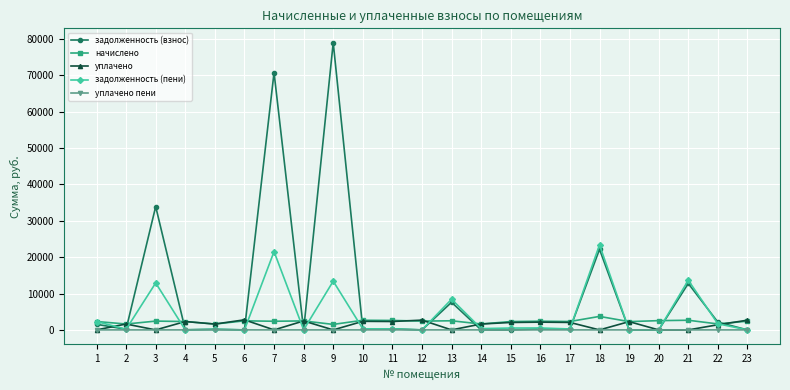

What are all the series names shown in the legend?

задолженность (взнос), начислено, уплачено, задолженность (пени), уплачено пени